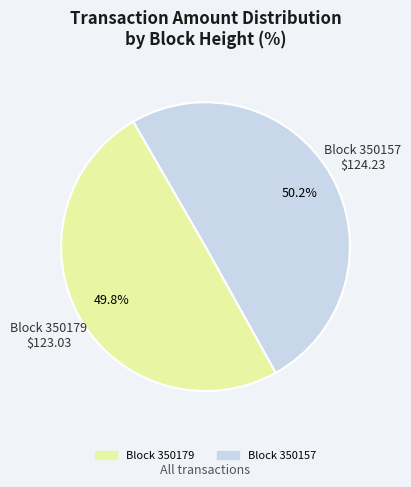

Combined, what portion of the pie is Block 350179 and Block 350157?

100.0%